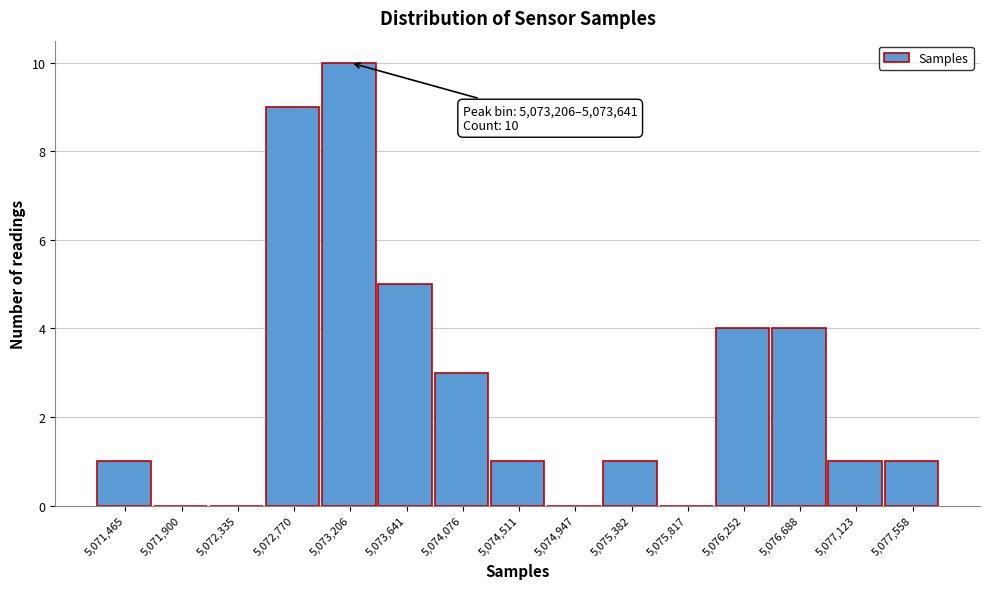

Reading left to right, transcribe all the data shown in this chart.

5,071,465=1	5,071,900=0	5,072,335=0	5,072,770=9	5,073,206=10	5,073,641=5	5,074,076=3	5,074,511=1	5,074,947=0	5,075,382=1	5,075,817=0	5,076,252=4	5,076,688=4	5,077,123=1	5,077,558=1